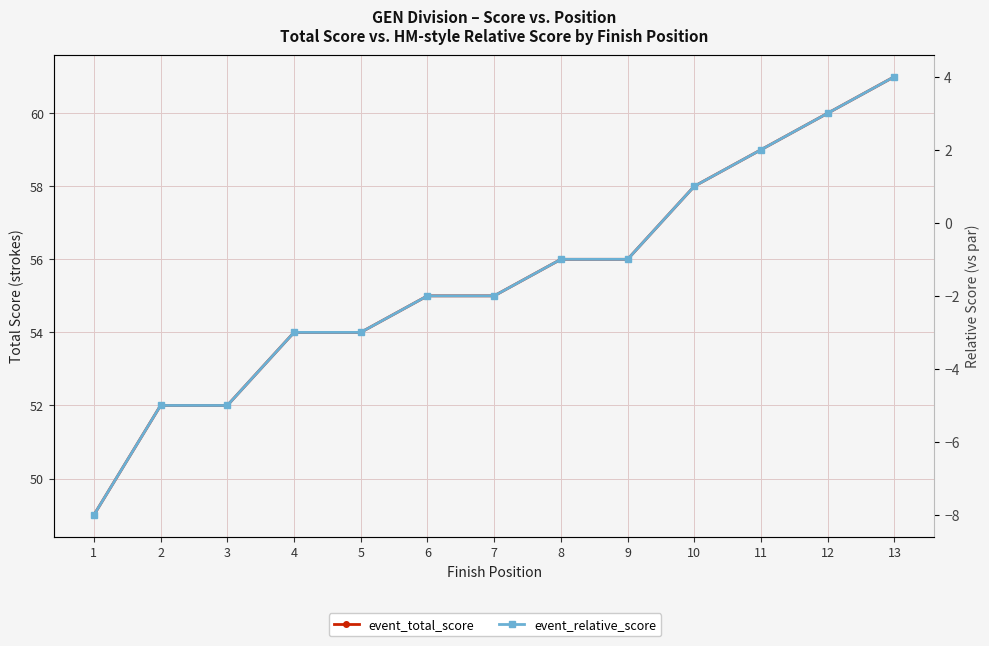

What is the value of the event_relative_score point at the 1st from the left?

-8